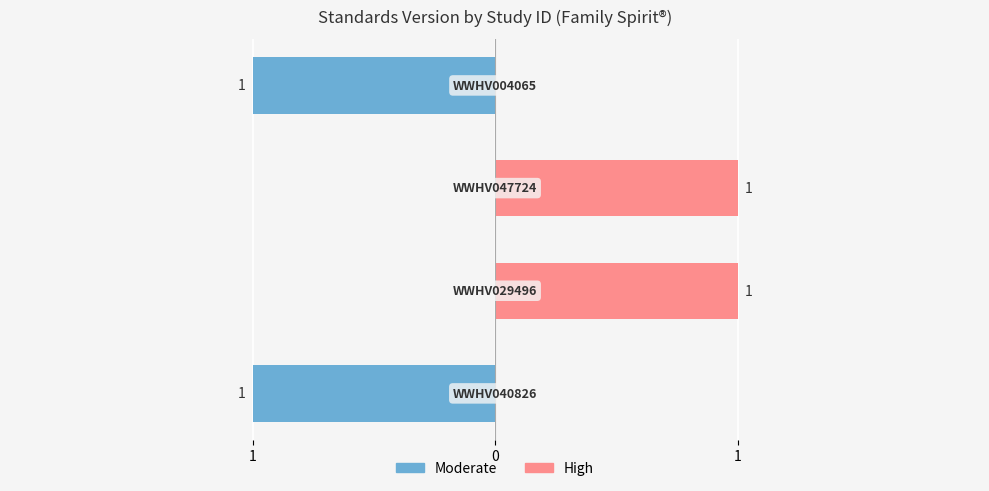

How many groups of bars are there?

4